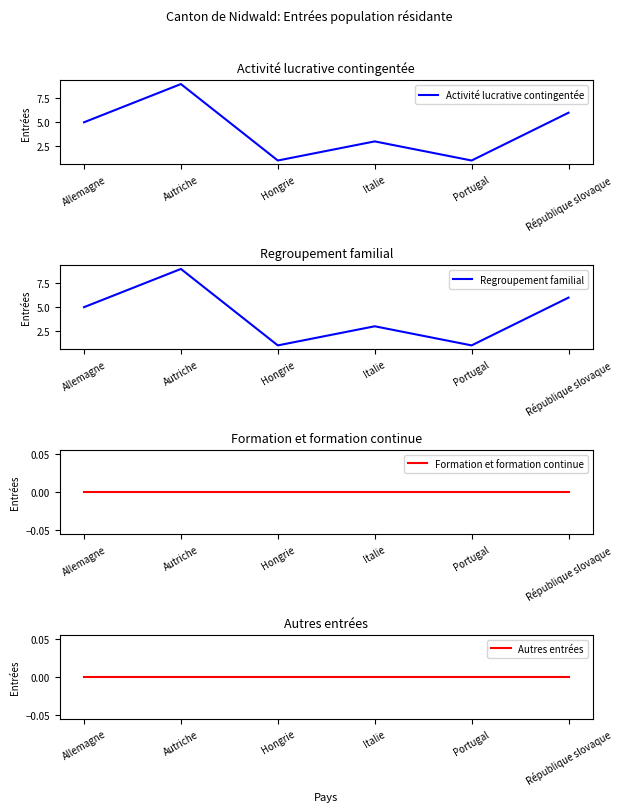

True or false: Autres entrées and Regroupement familial intersect in this chart.

False